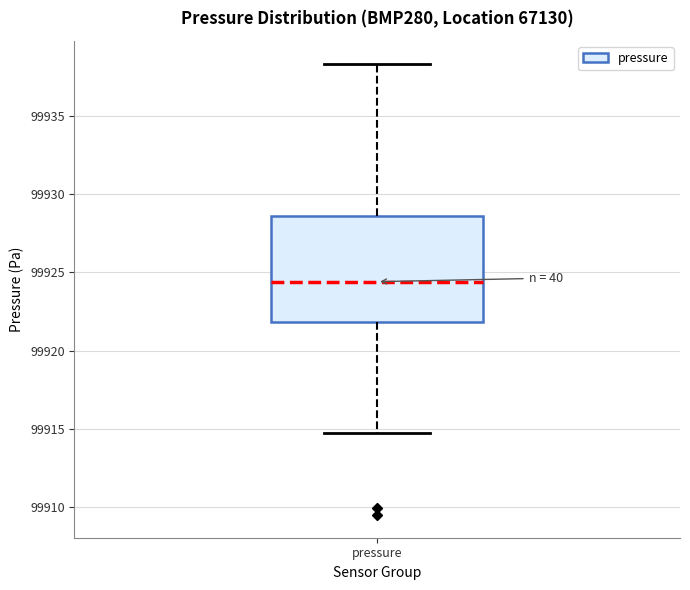

Where does the lower whisker of the box for pressure end on the y-axis? The values are not printed on the chart, so give them approximately, as read against the axis.

99914.5